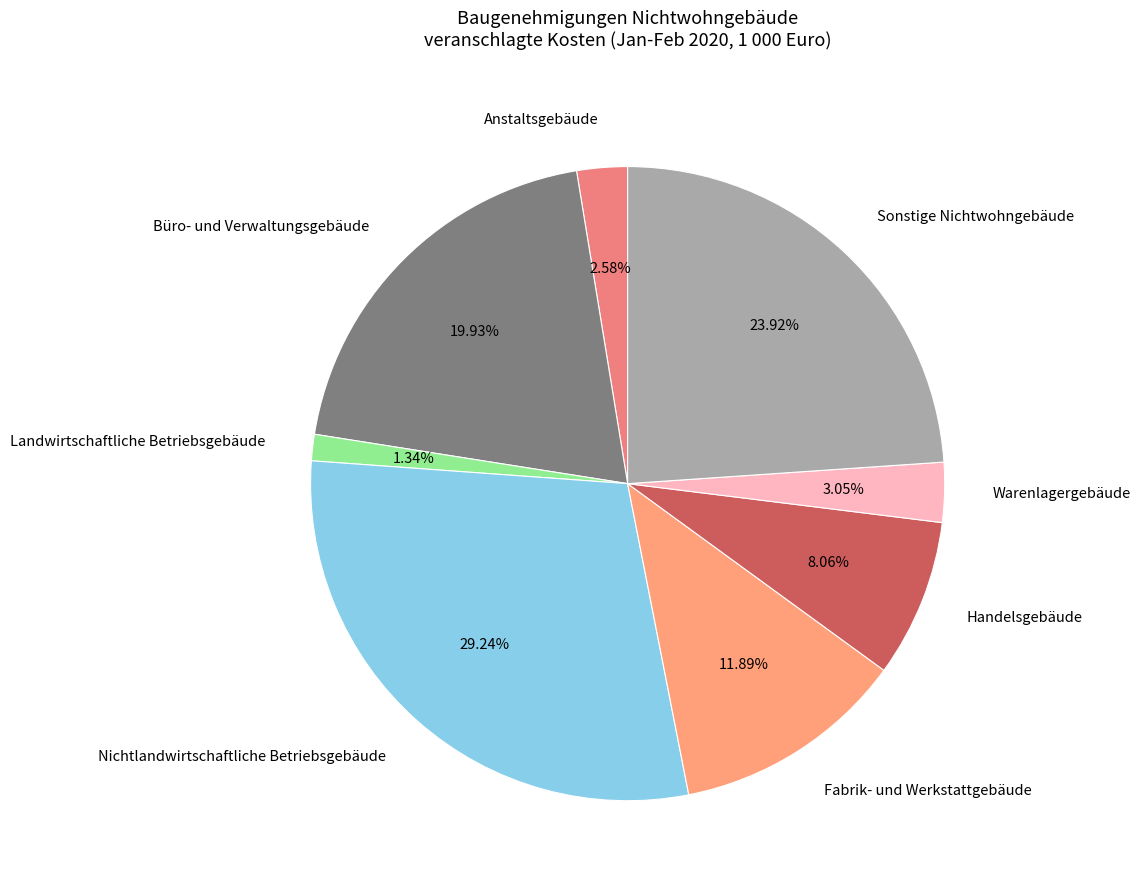

What is the ratio of the value at Fabrik- und Werkstattgebäude to the value at Sonstige Nichtwohngebäude?

0.5